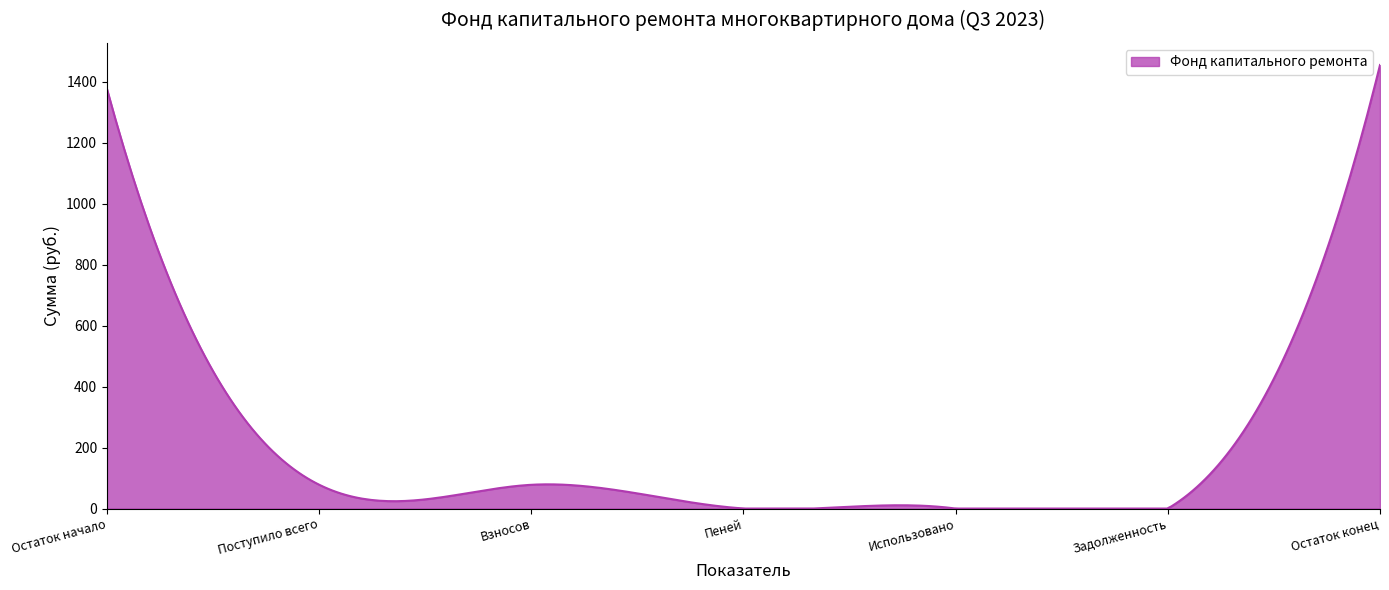

What is the difference between the maximum and minimum values?

1455.7